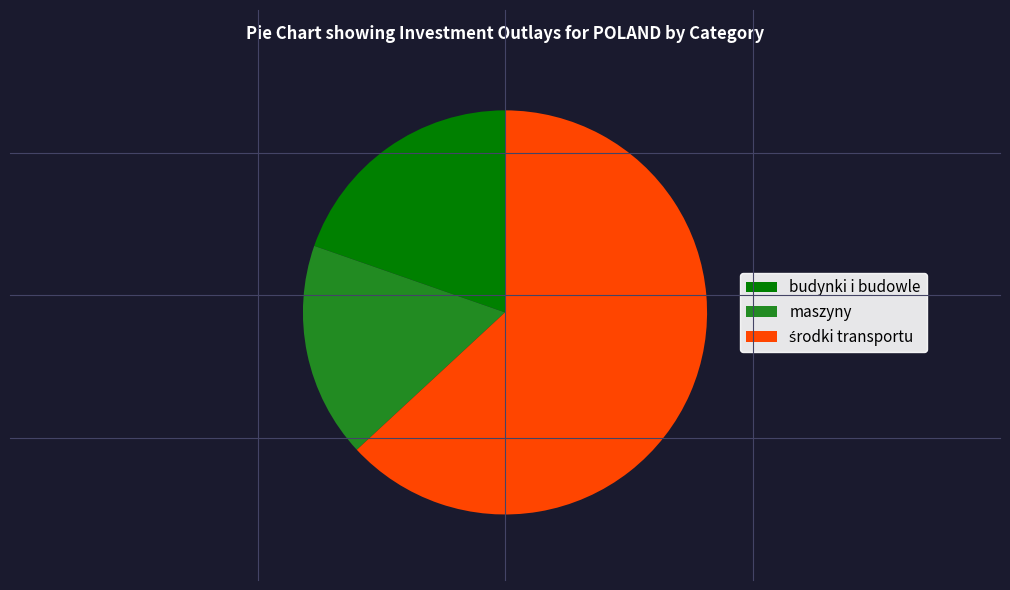

The budynki i budowle slice represents 6% of the pie. True or false?

False